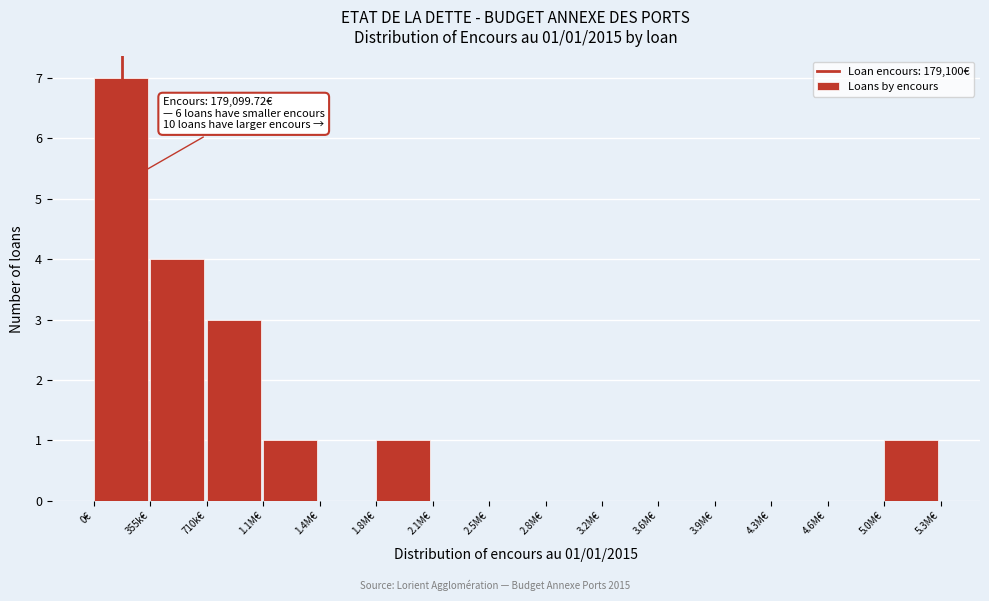

Reading left to right, what are all the values shown in this chart?

0€=7	355k€=4	710k€=3	1.1M€=1	1.4M€=0	1.8M€=1	2.1M€=0	2.5M€=0	2.8M€=0	3.2M€=0	3.6M€=0	3.9M€=0	4.3M€=0	4.6M€=0	5.0M€=1